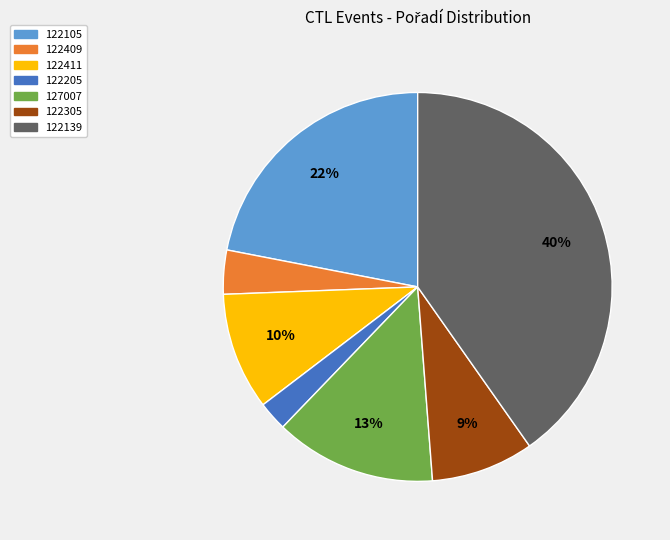

To the nearest percent, what is the difference between the largest and smallest slice percentages?

38%